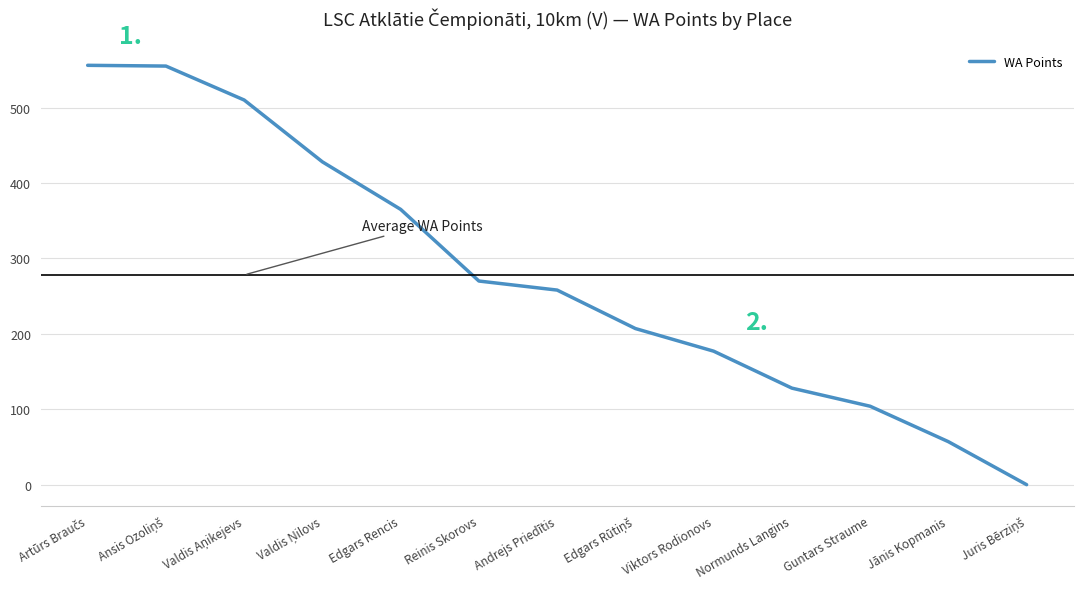

What is the approximate value at Viktors Rodionovs, to the nearest 50?

200